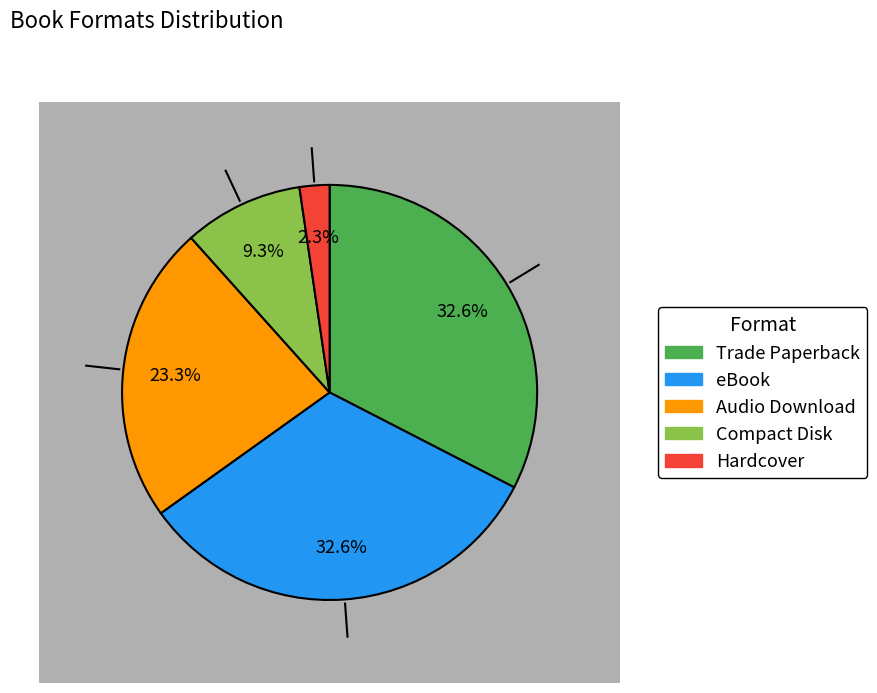

Is there any slice that represents more than half of the pie?

No